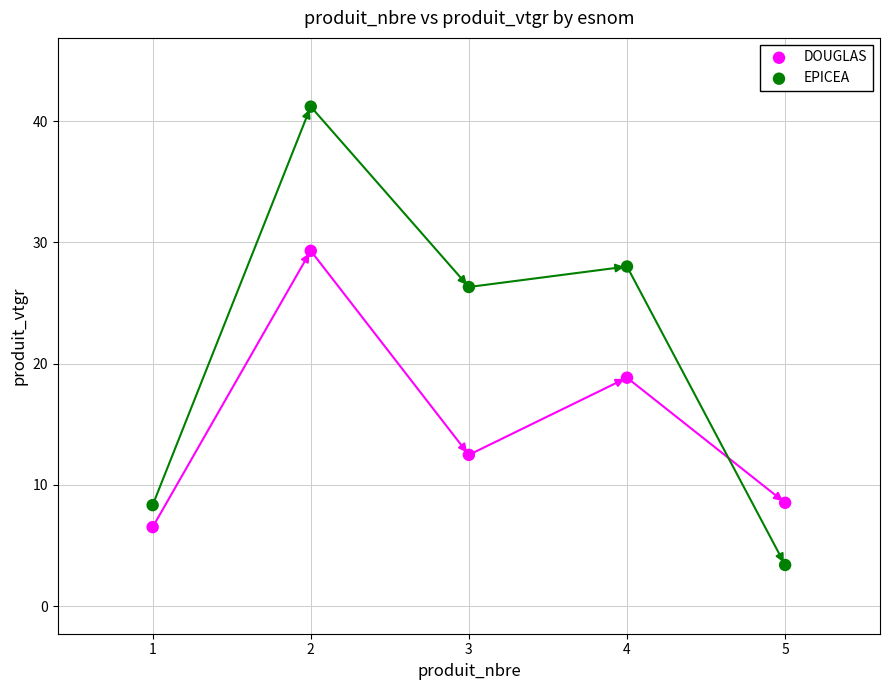

In the EPICEA series, what Y value is closest to 22?

26.3